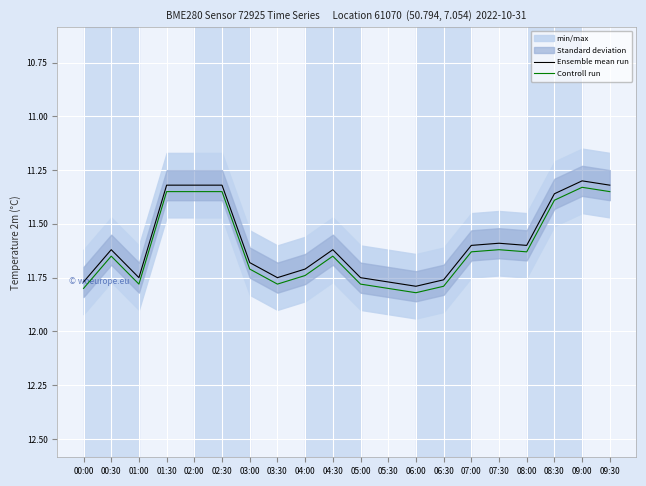

Rank the series by their average value, from highest to lowest.

Controll run, Ensemble mean run